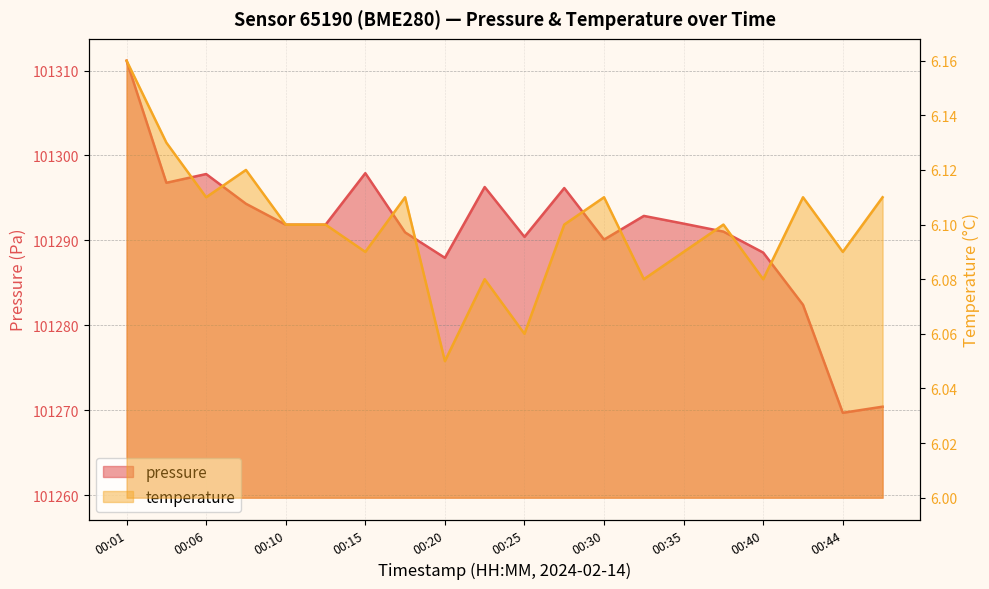

True or false: pressure and temperature cross at least once.

False